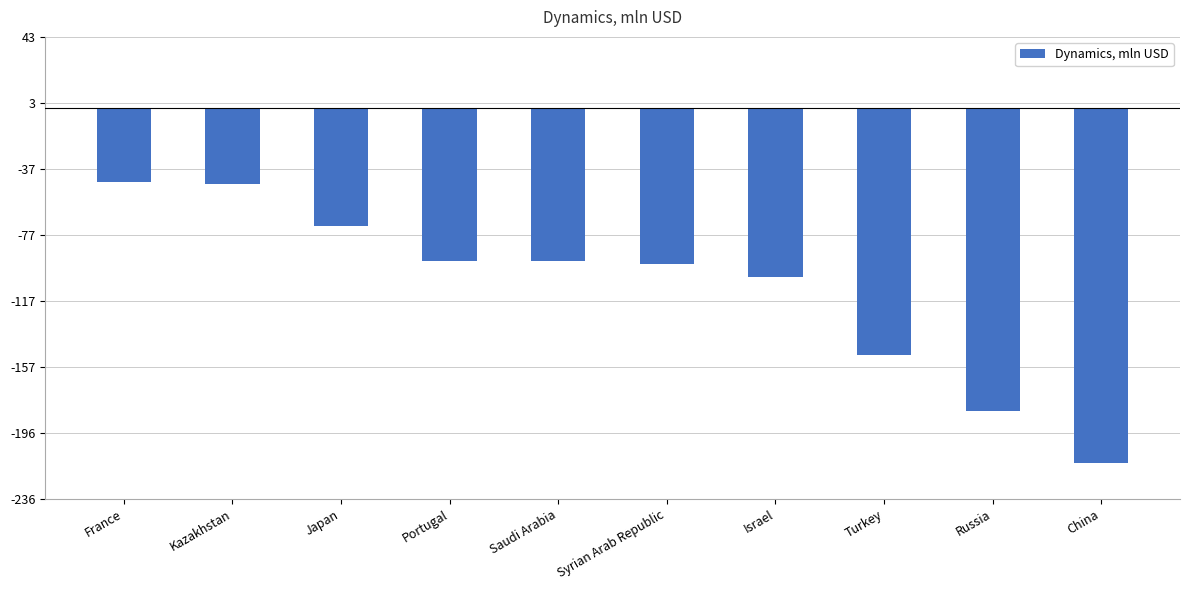

What is the value of the 3rd bar from the left?

-71.1